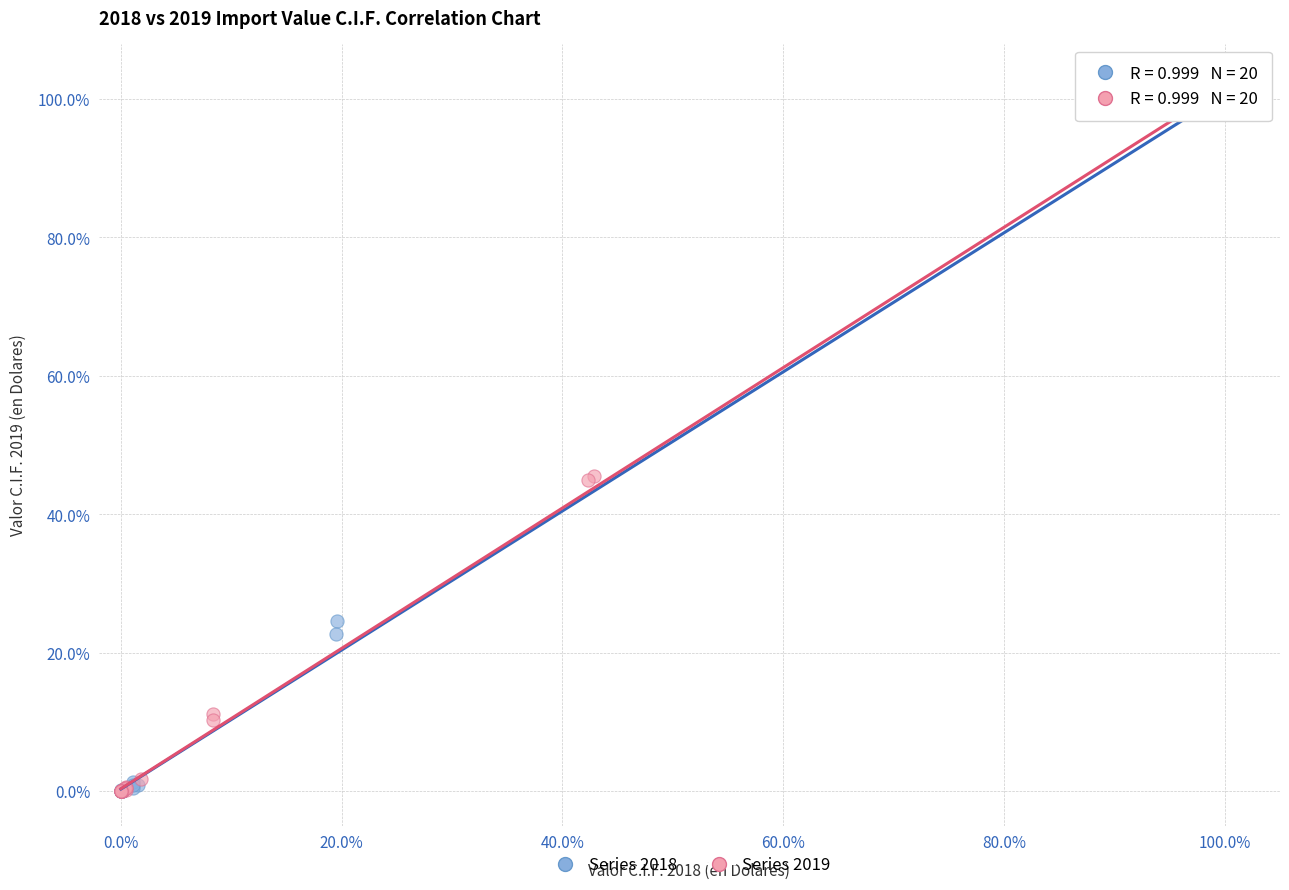

What are all the series names shown in the legend?

Series 2018, Series 2019